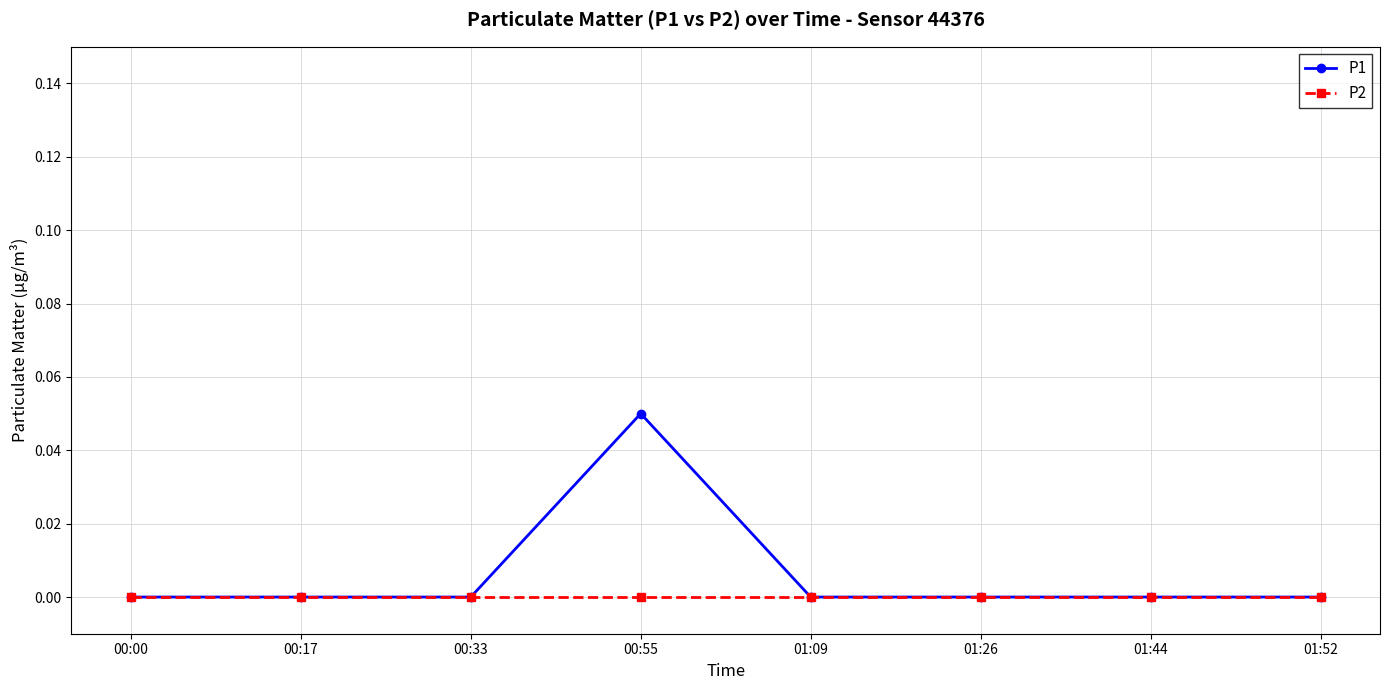

What position from the left is 00:00?

1